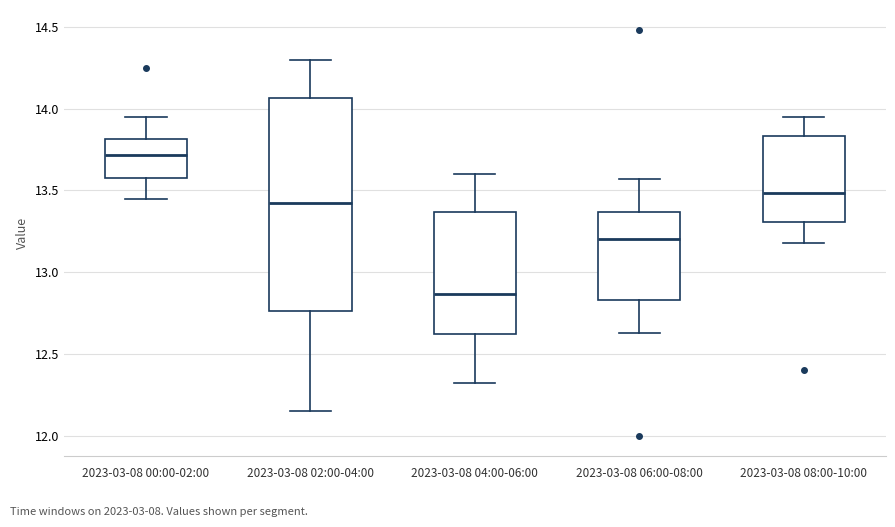

Which box has the lowest median line?

2023-03-08 04:00-06:00